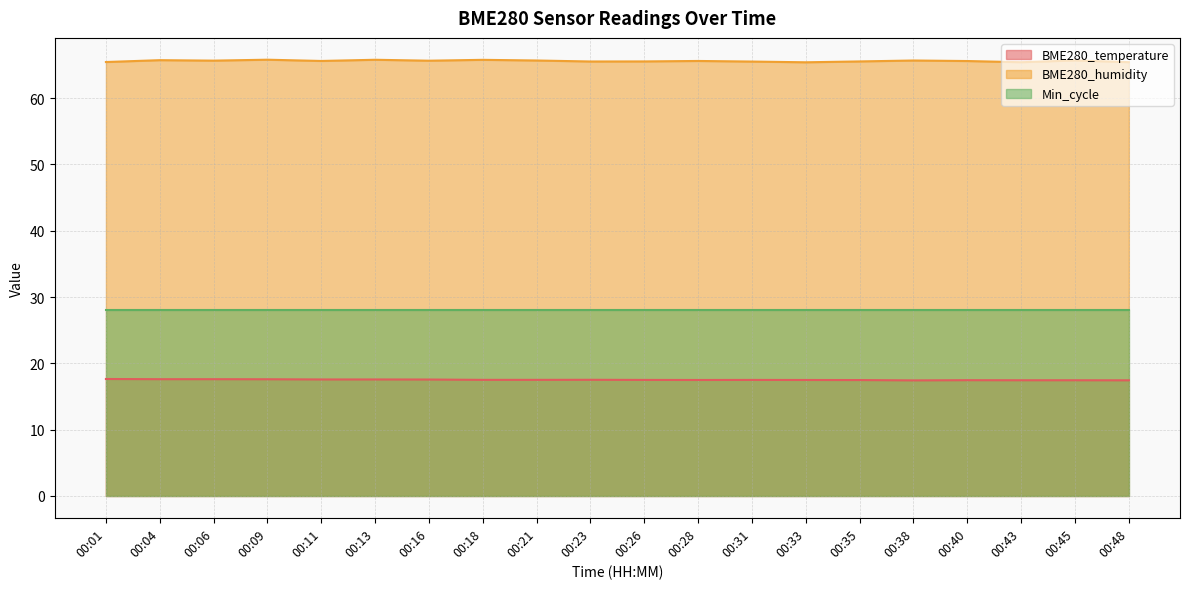

True or false: BME280_temperature has more than 1 points higher than both neighbors.

True